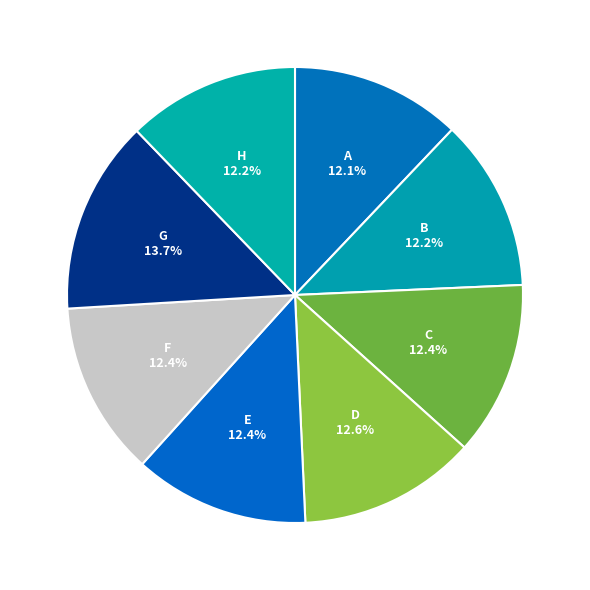

Is there a majority slice in this chart?

No